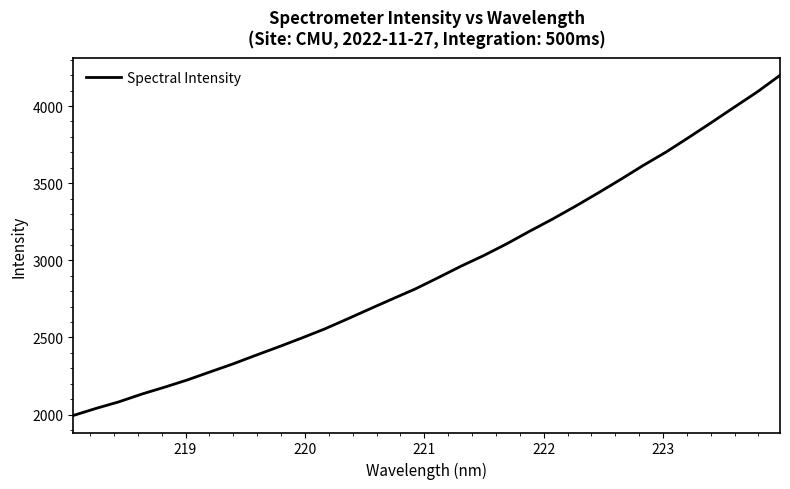

What is the minimum value shown in the chart?

1993.7